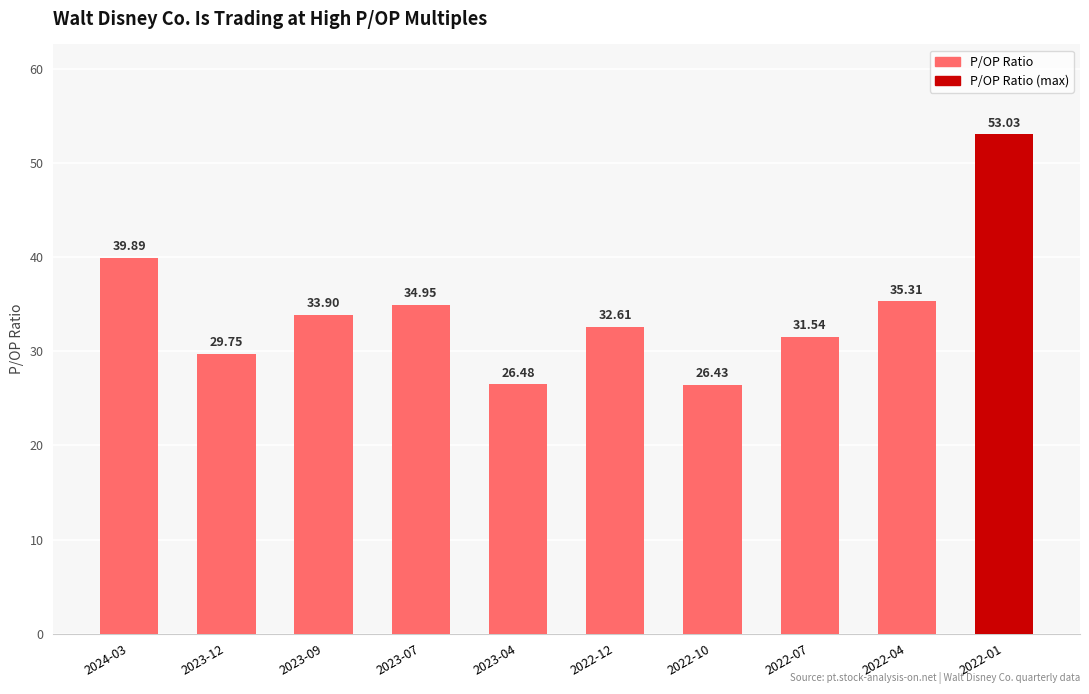

What is the change in value from 2023-07 to 2023-04?

-8.5